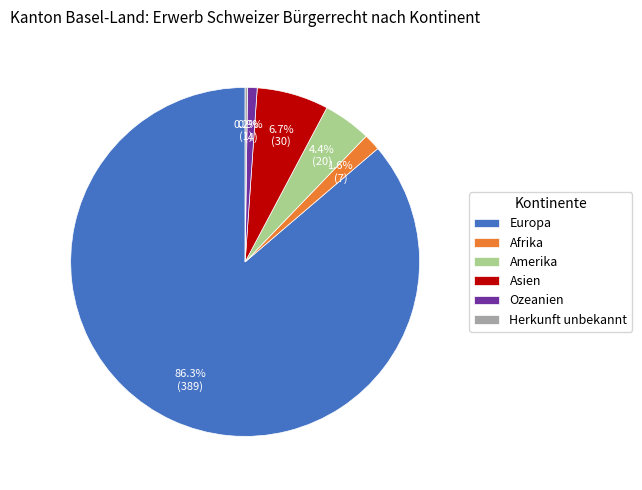

Which category has the biggest portion of the pie?

Europa